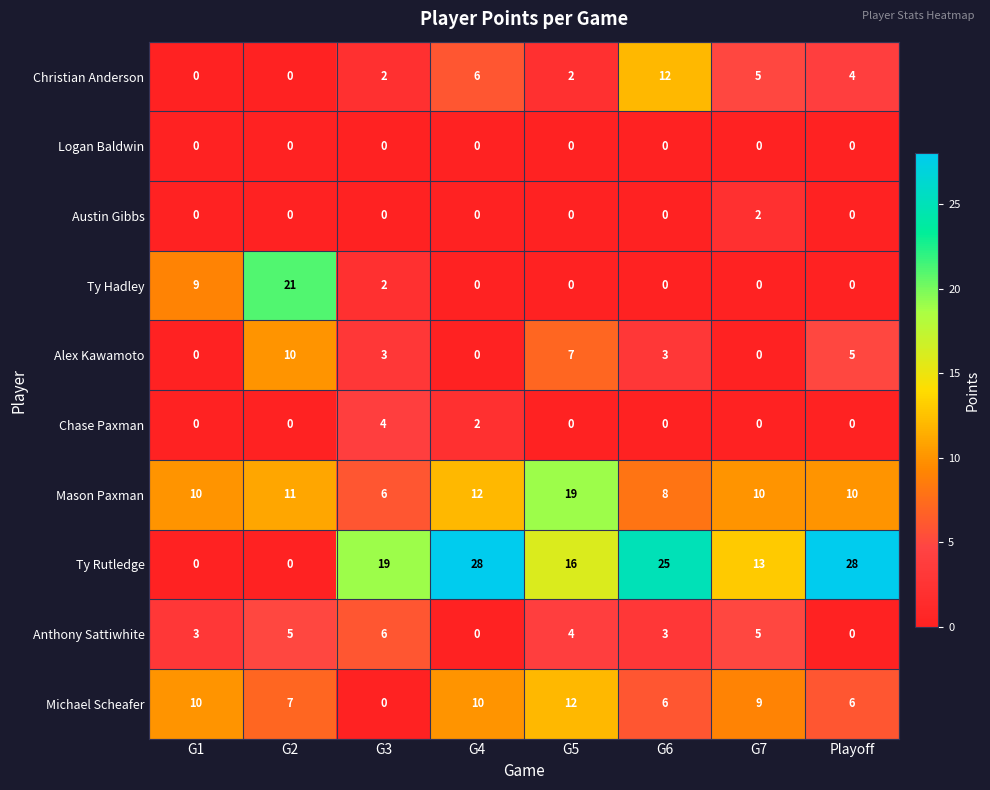

The value of Alex Kawamoto at G1 is 0. True or false?

True